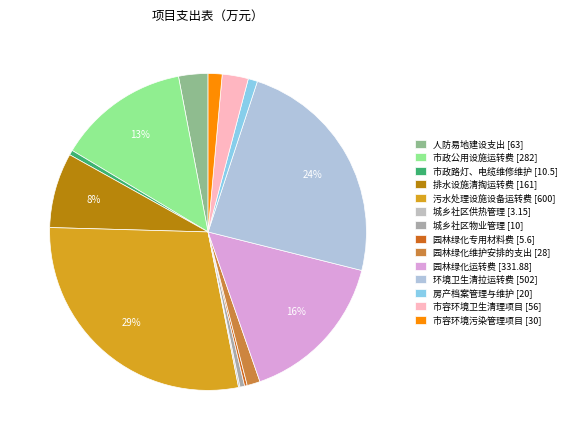

True or false: 园林绿化专用材料费 accounts for 0% of the total.

True